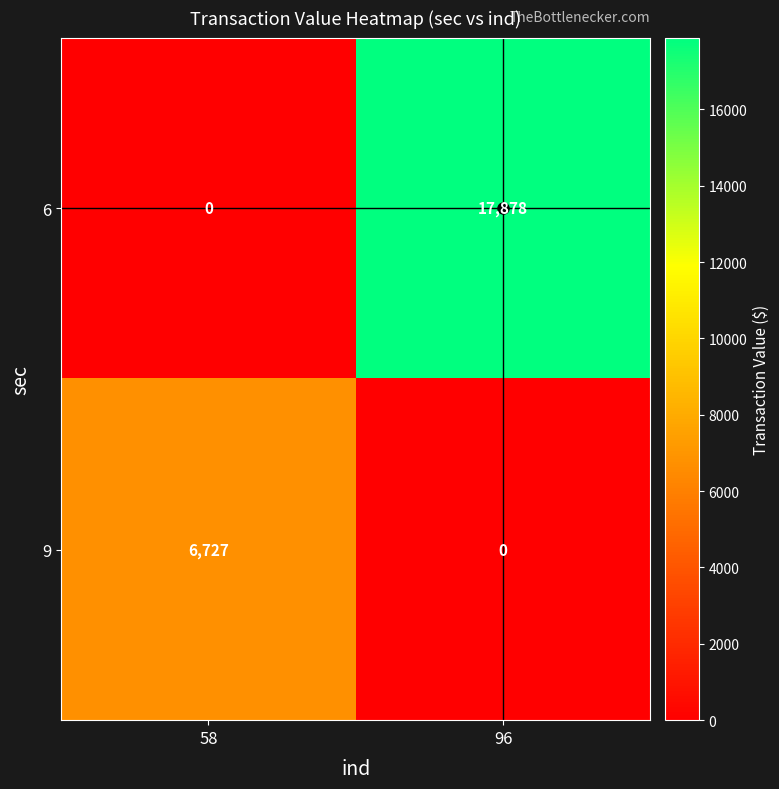

Which series has the largest total across all categories?

6